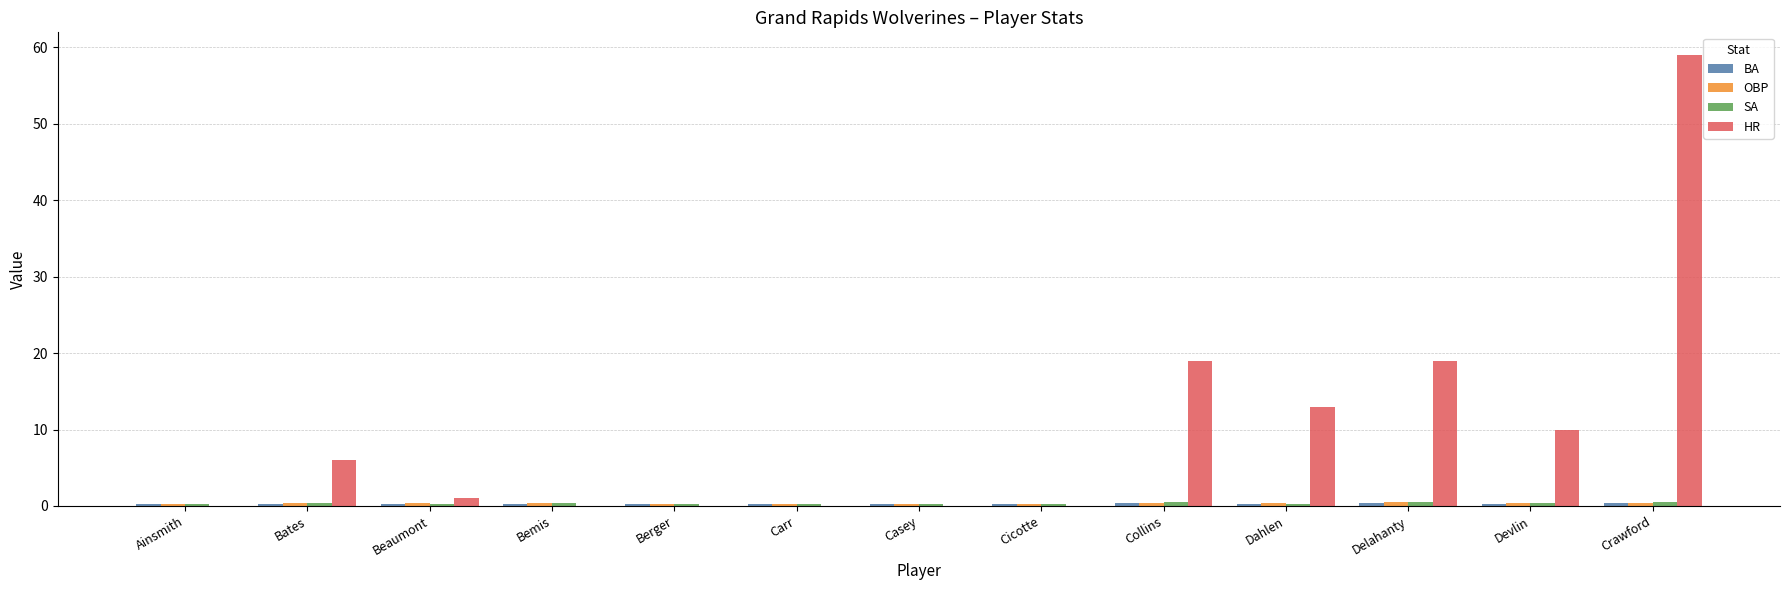

What is the sum of all HR values?

127.0